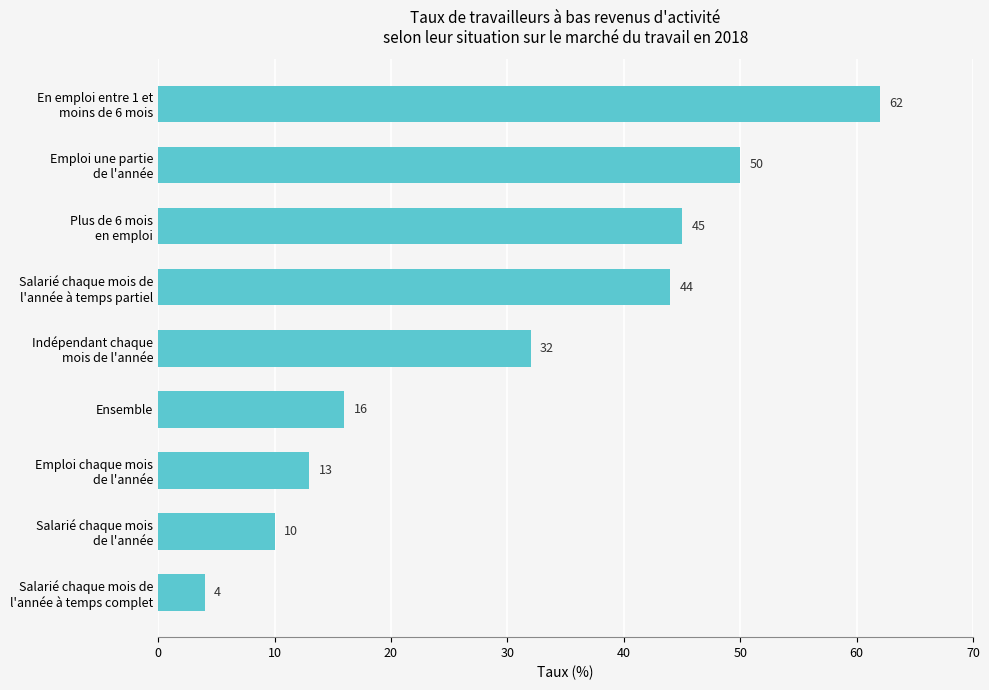

What is the label of the 6th bar from the top?

Ensemble